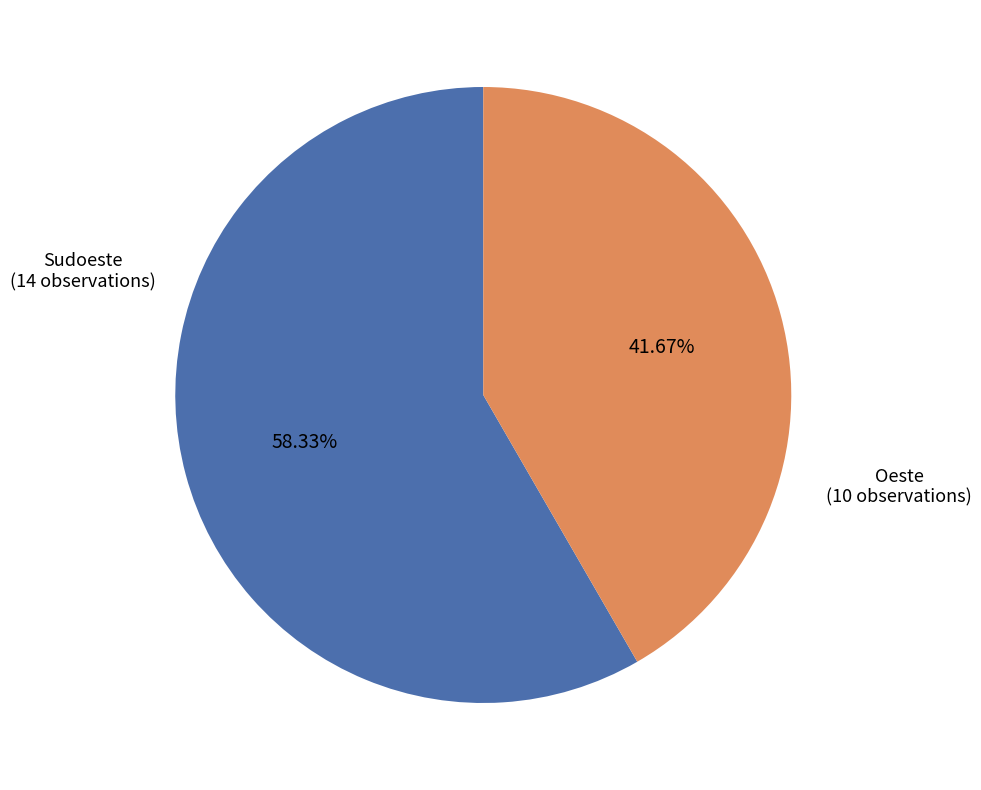

What is the ratio of the value at Oeste (10 observations) to the value at Sudoeste (14 observations)?

0.7